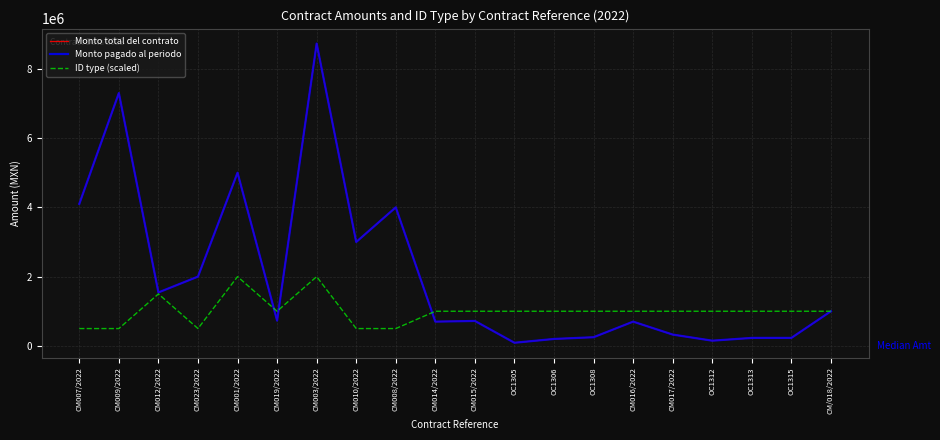

True or false: Monto total del contrato and ID type (scaled) cross at least once.

True